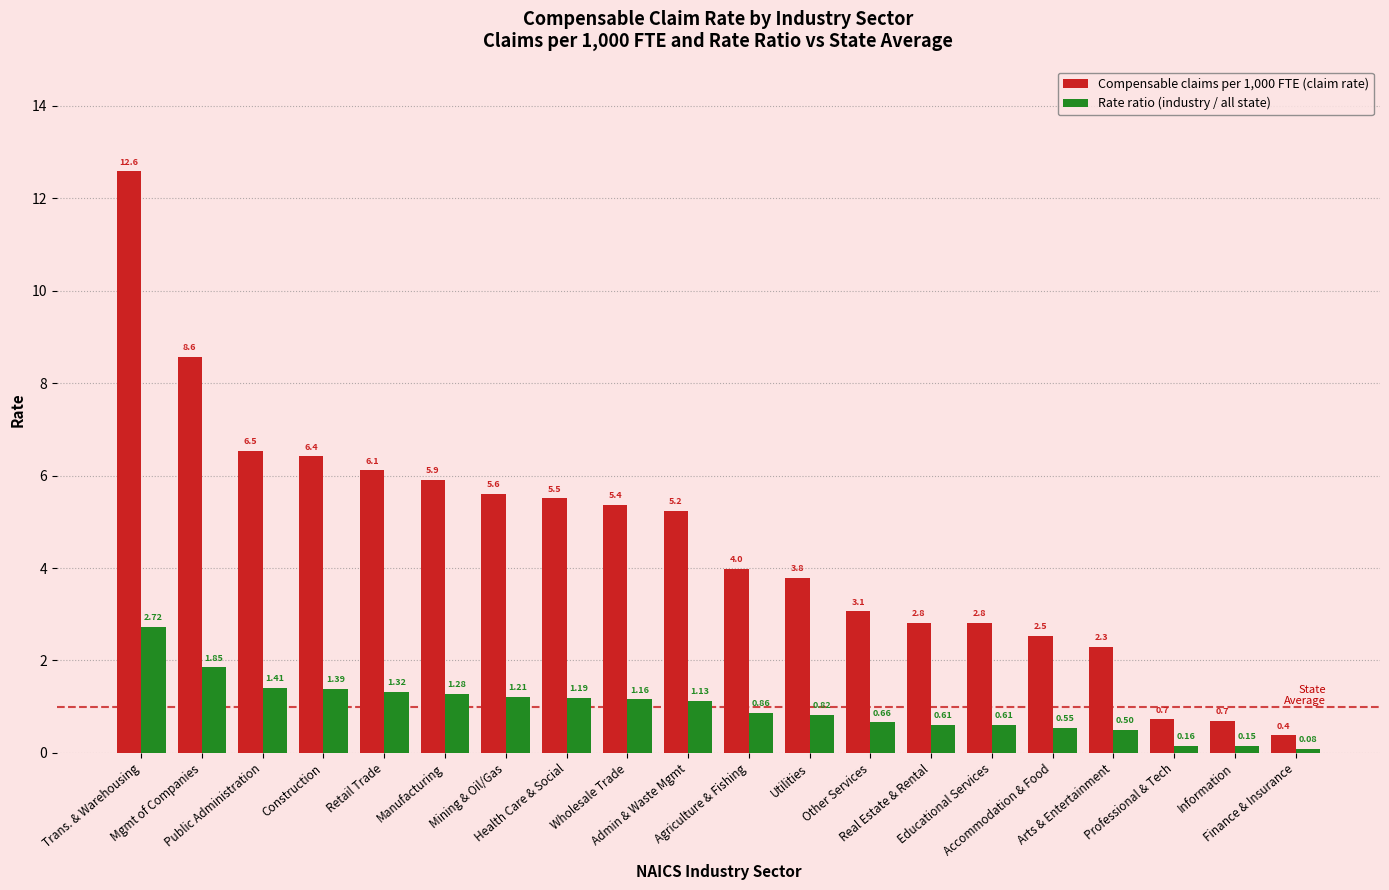

Where is Rate ratio (industry / all state) nearest to the value 1?

Admin & Waste Mgmt